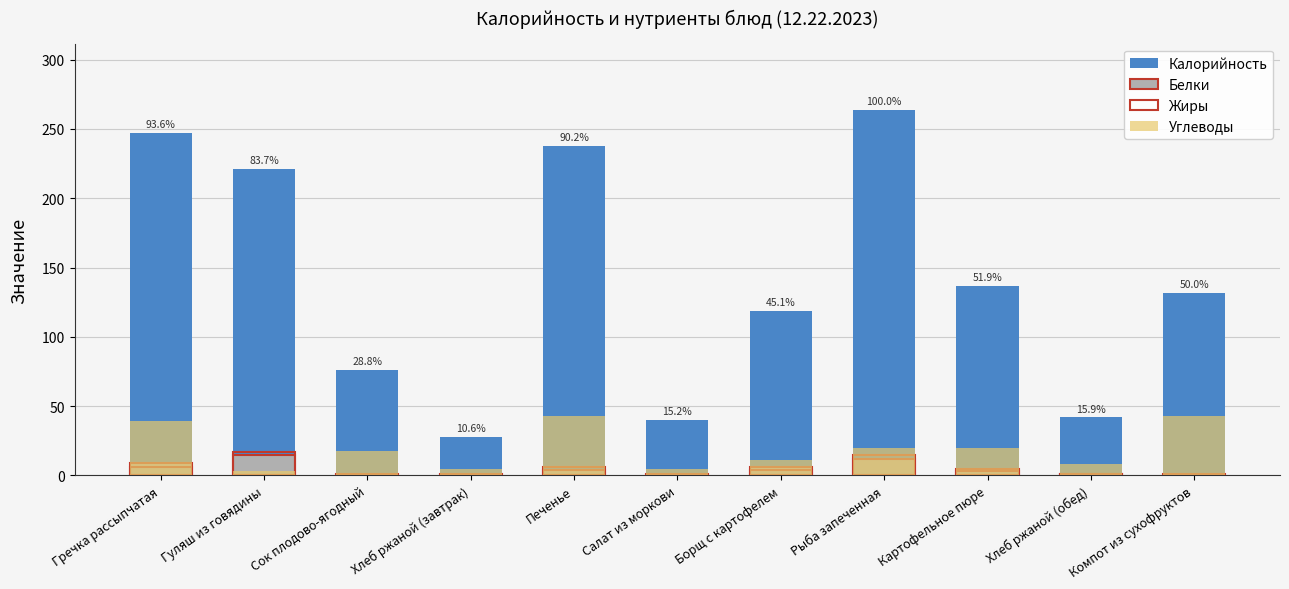

Are the bars horizontal?

No